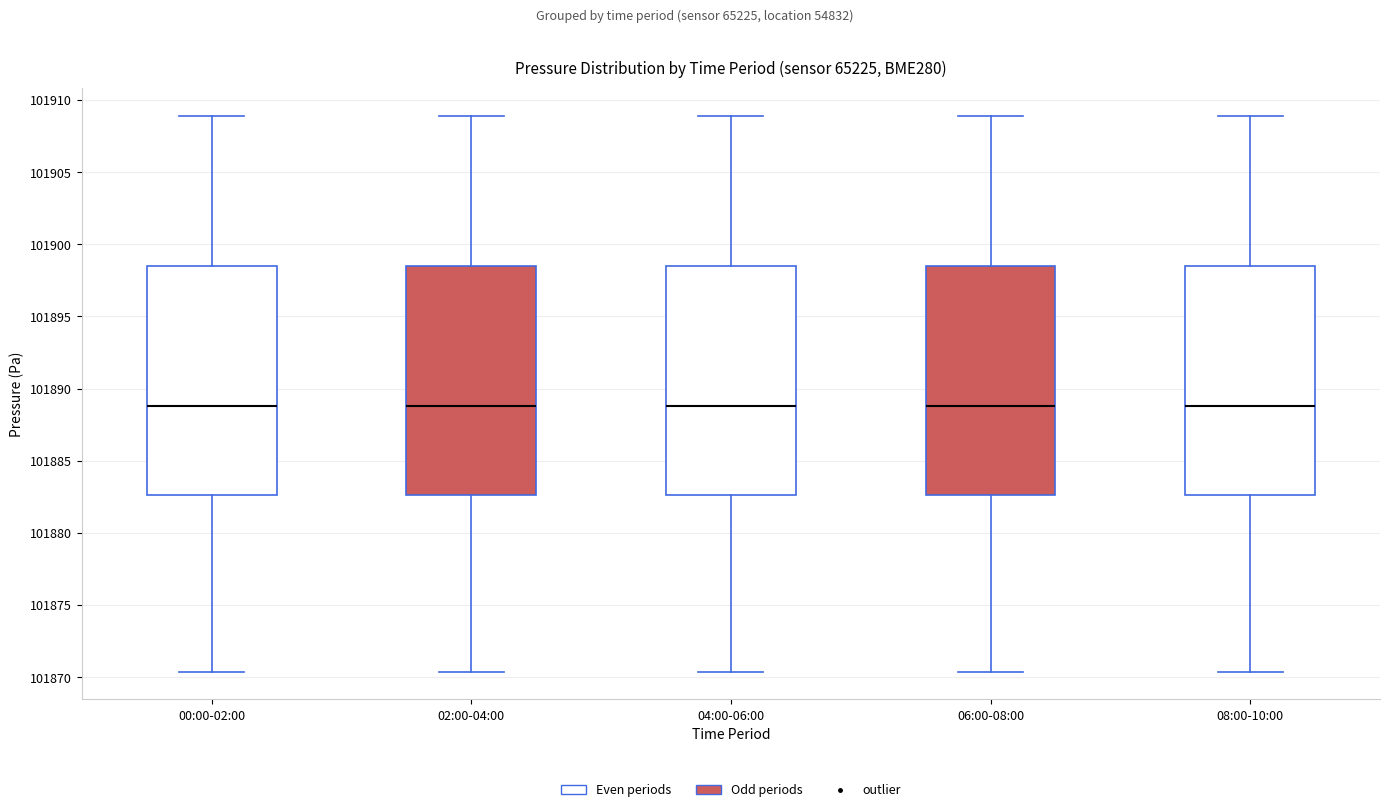

Where does the lower whisker of the box for 04:00-06:00 end on the y-axis? The values are not printed on the chart, so give them approximately, as read against the axis.

101870.5